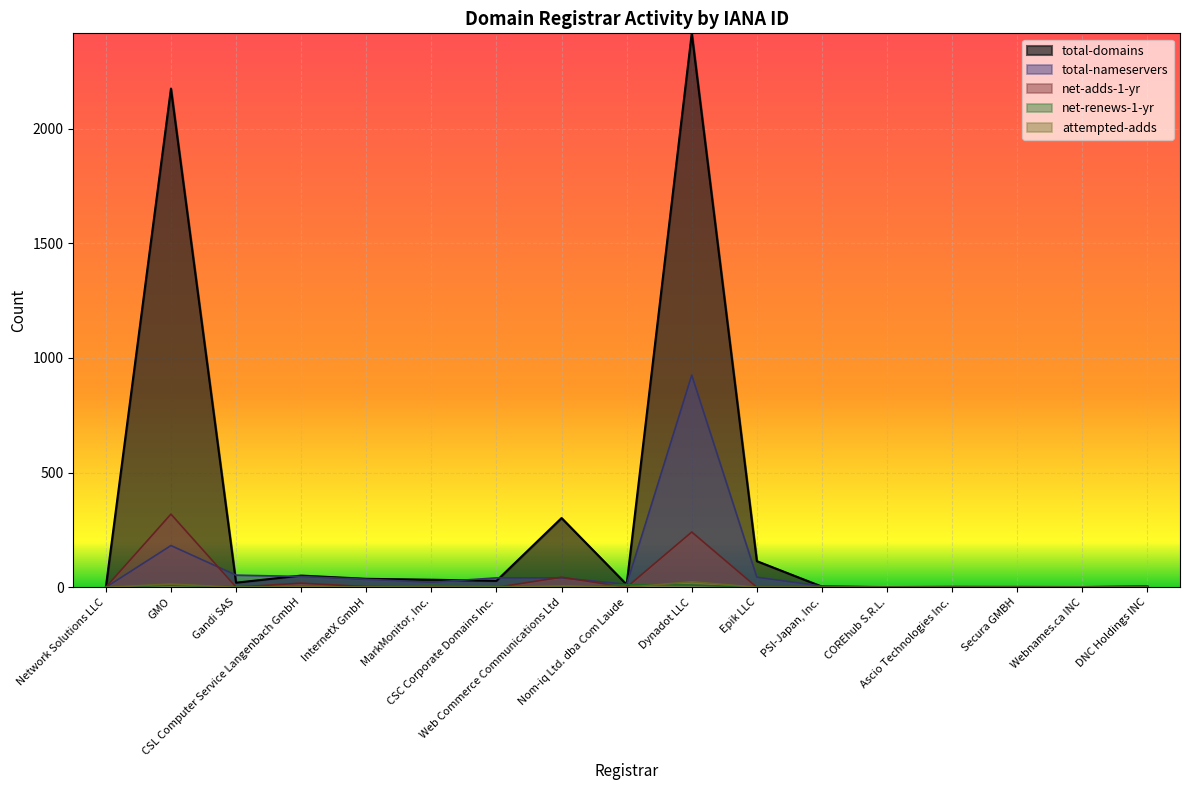

At which category does total-domains reach its first local peak?

GMO